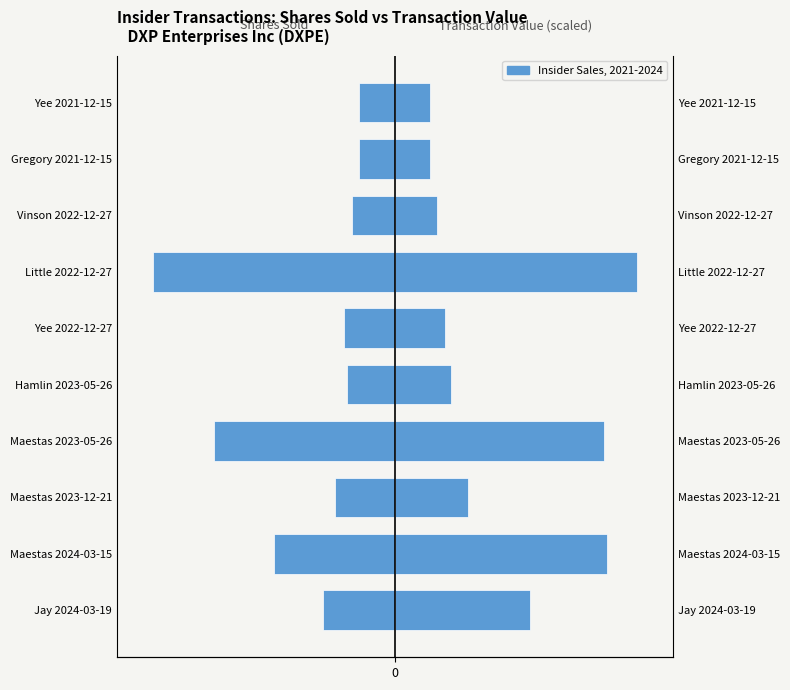

At how many categories does at least one series exceed -4879?

10